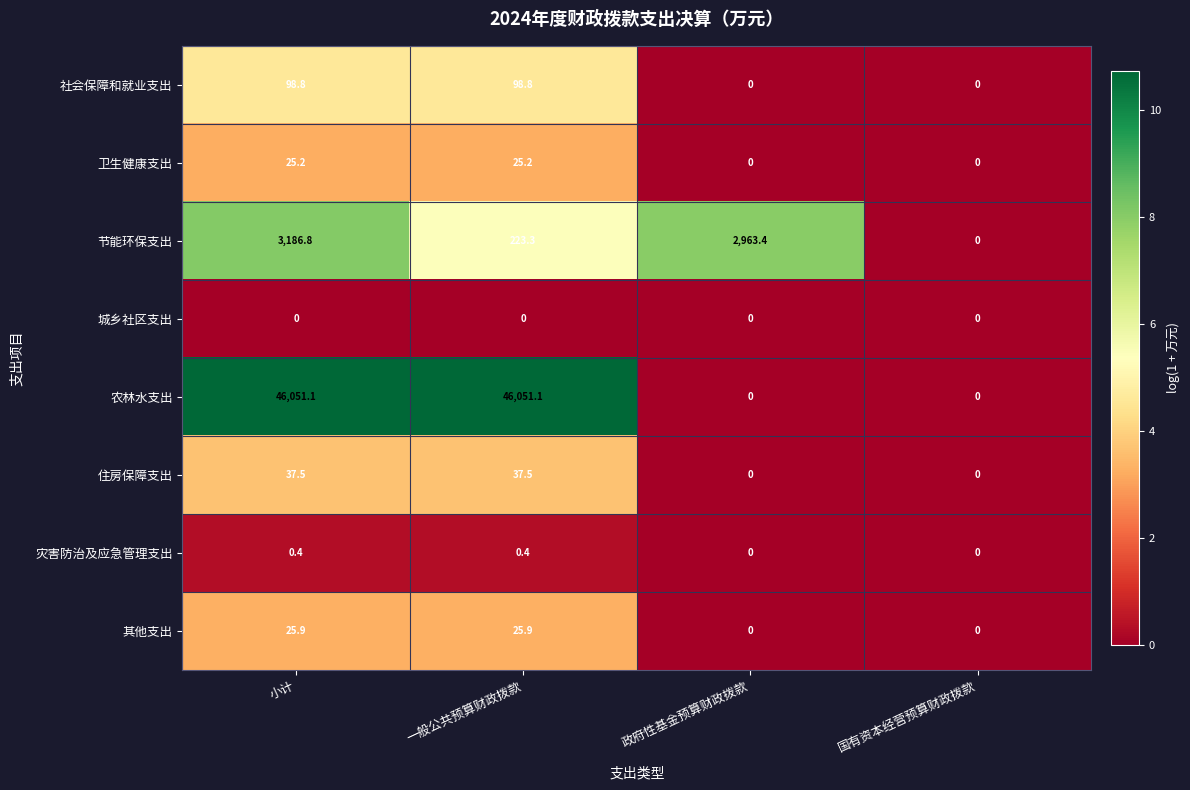

What is the difference between the maximum and minimum values in the 其他支出 series?

25.9